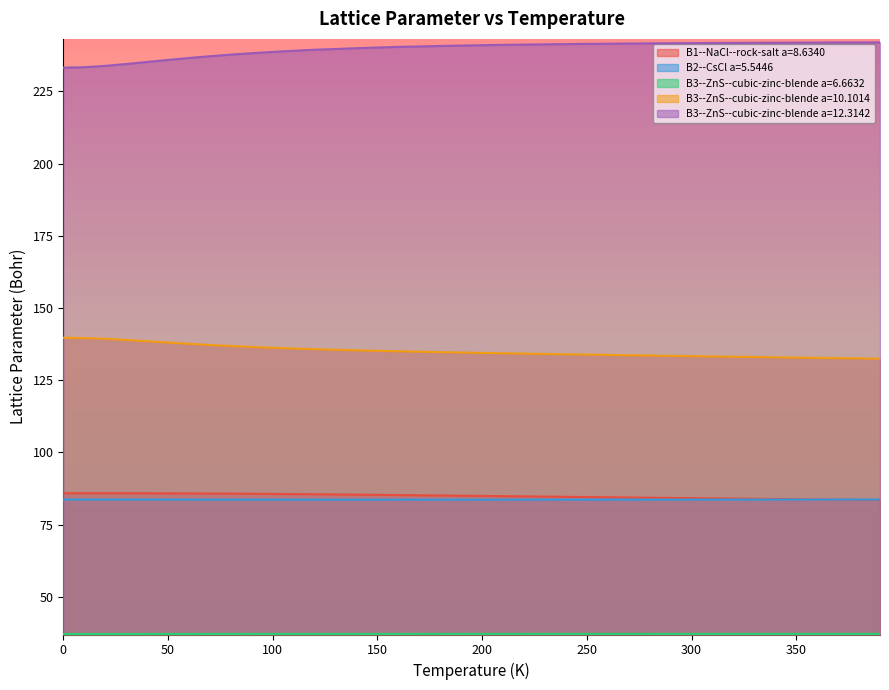

What is the spread (max minus min) of values at 300?

204.6